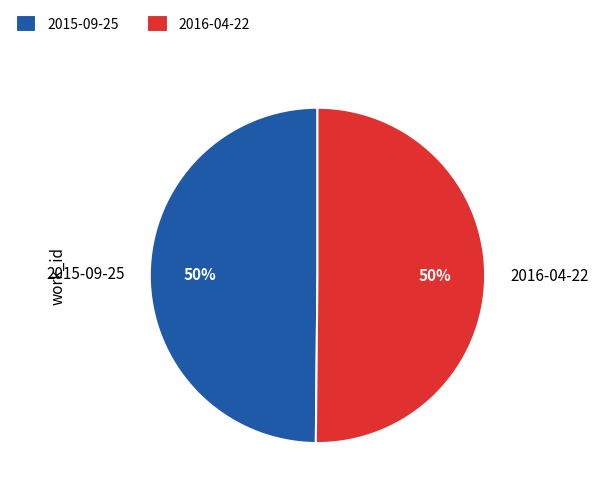

Combined, do 2016-04-22 and 2015-09-25 account for over 50%?

Yes